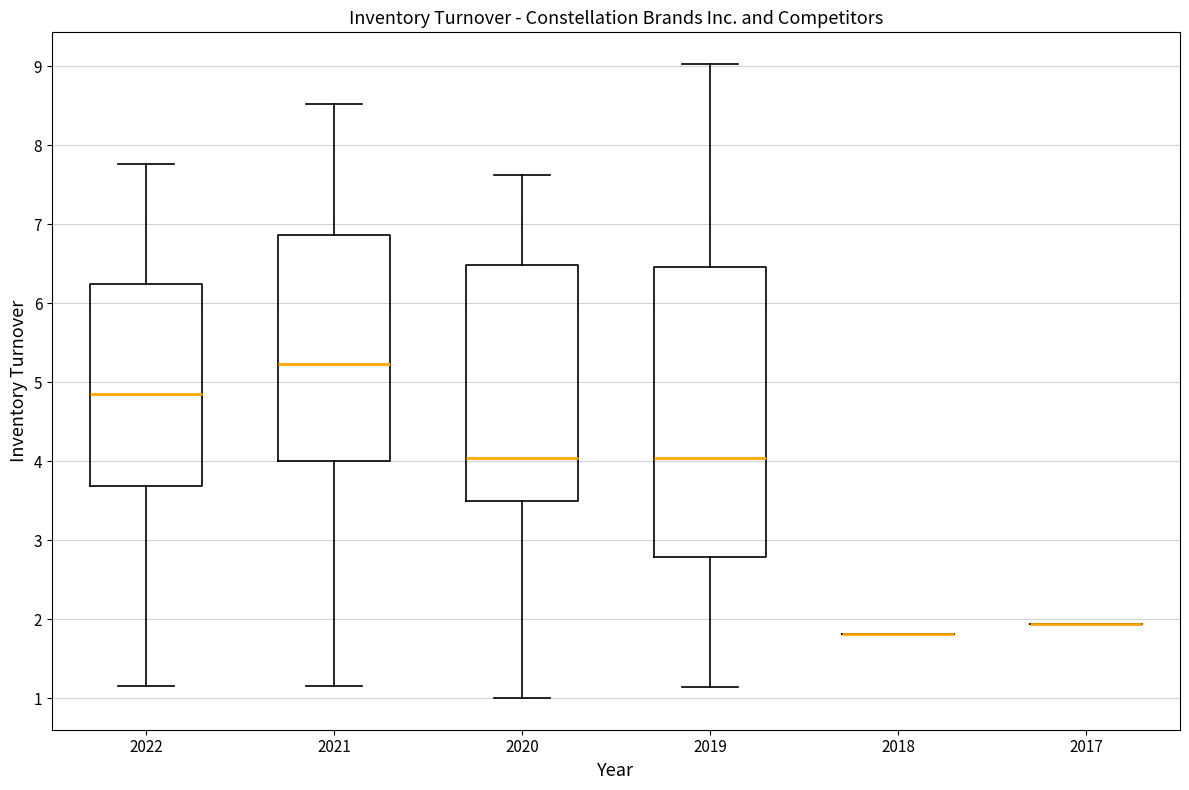

Which box is the tallest, from its lower edge to its upper edge?

2019